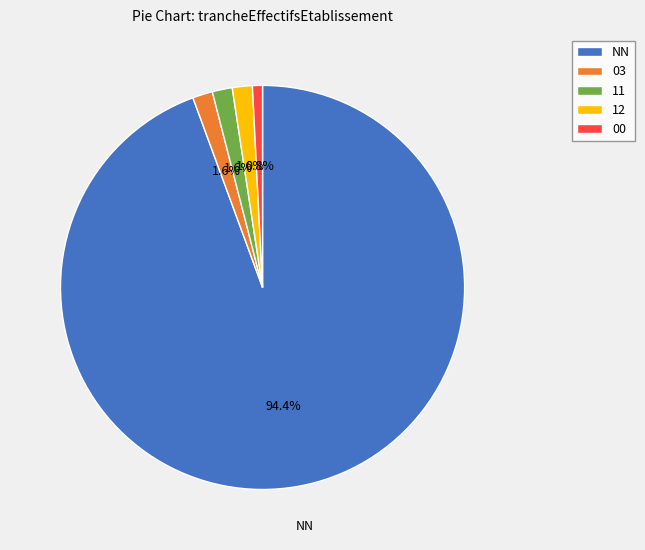

Is there any slice that represents more than half of the pie?

Yes